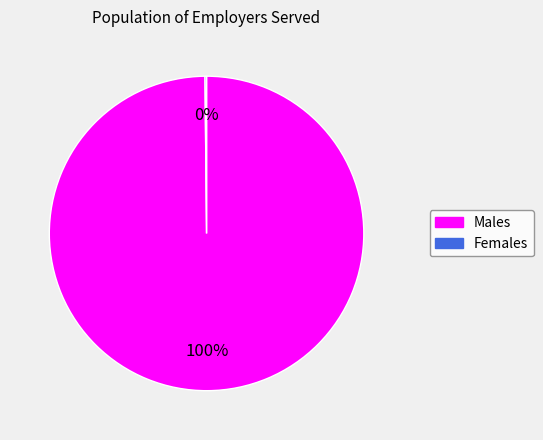

To the nearest percent, what is the difference between the largest and smallest slice percentages?

100%